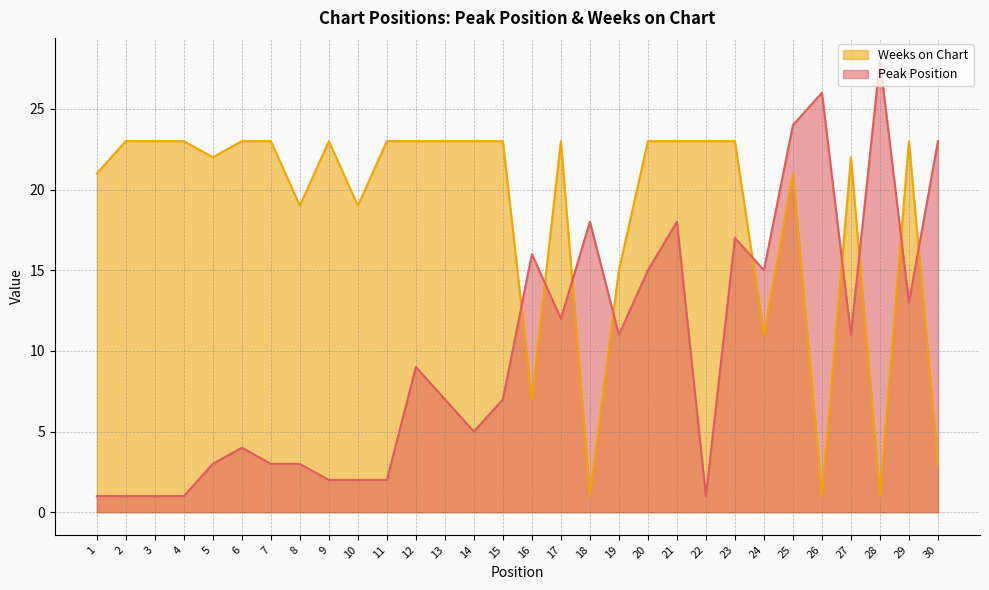

What is the difference between the highest and lowest values at 22?

22